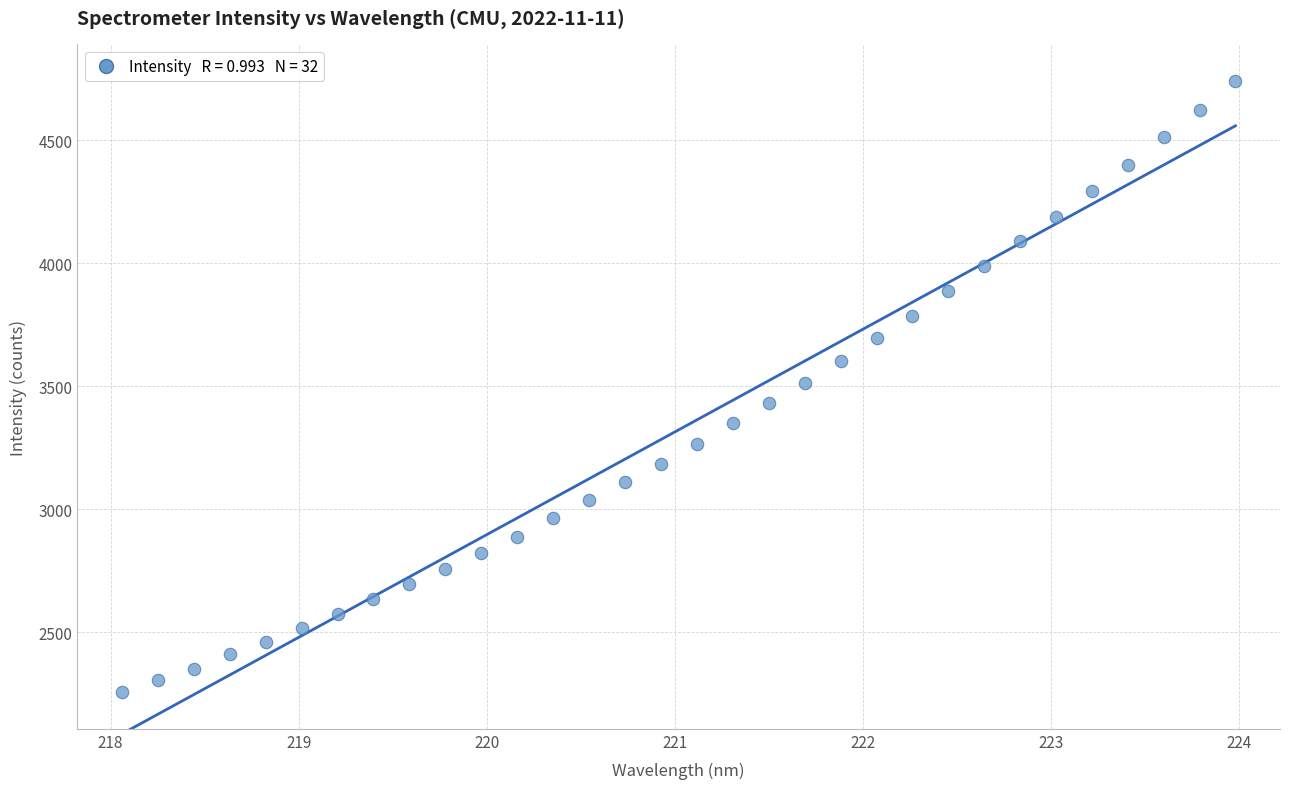

What is the range of X values (max minus min)?

5.9